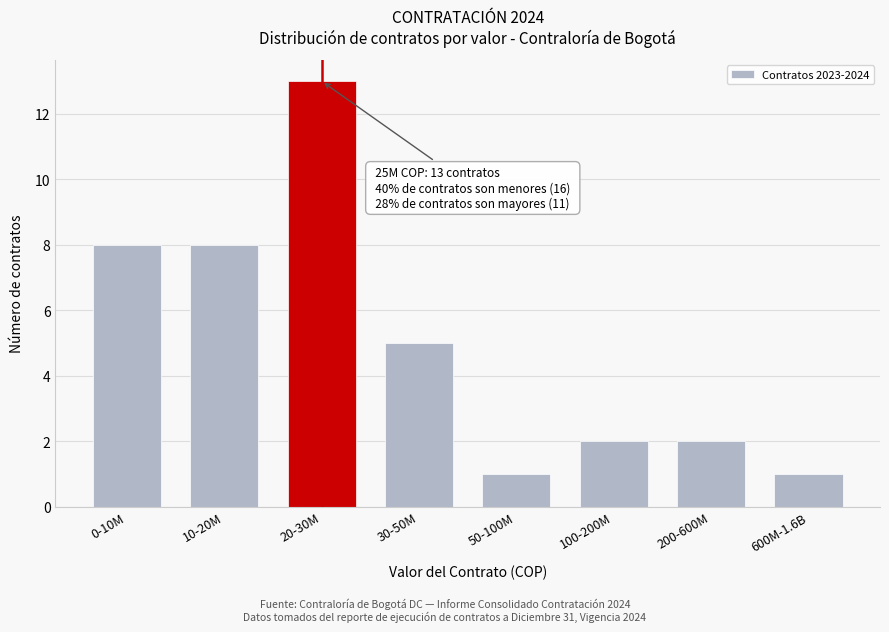

Reading right to left, what are all the values shown in this chart?

600M-1.6B=1	200-600M=2	100-200M=2	50-100M=1	30-50M=5	20-30M=13	10-20M=8	0-10M=8